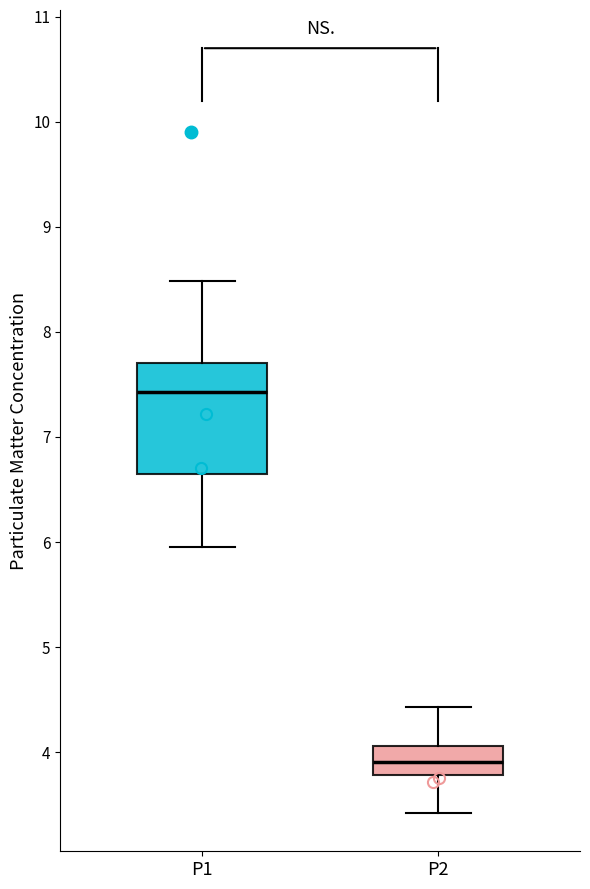

Comparing the boxes themselves (not the whiskers), which one is the tallest?

P1